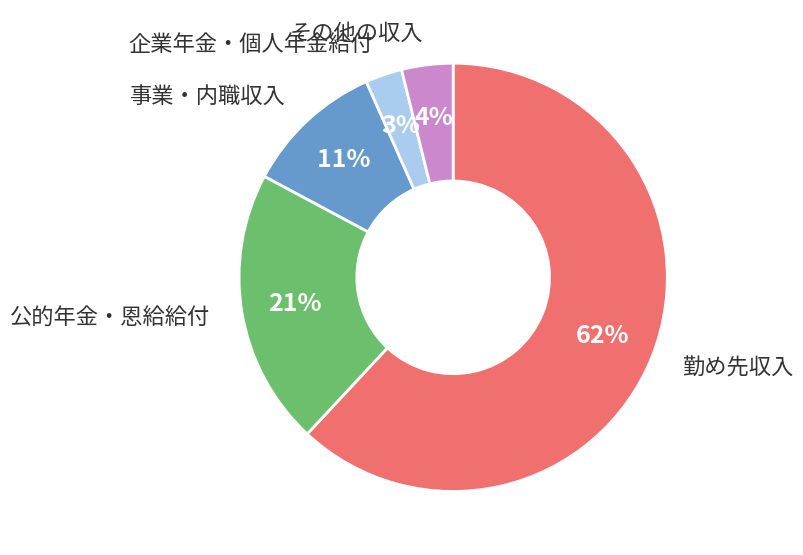

How many slices are in this pie chart?

5